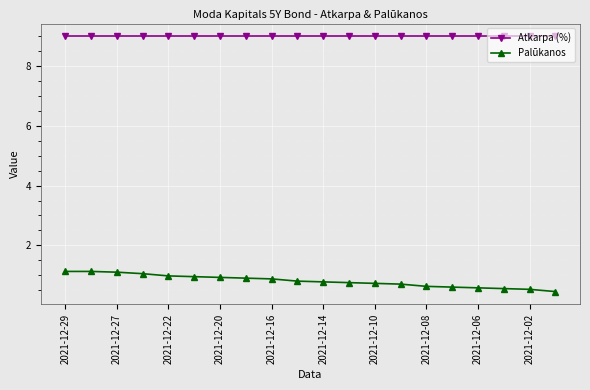

What is the value of the Atkarpa (%) point at the 18th from the left?

9.0